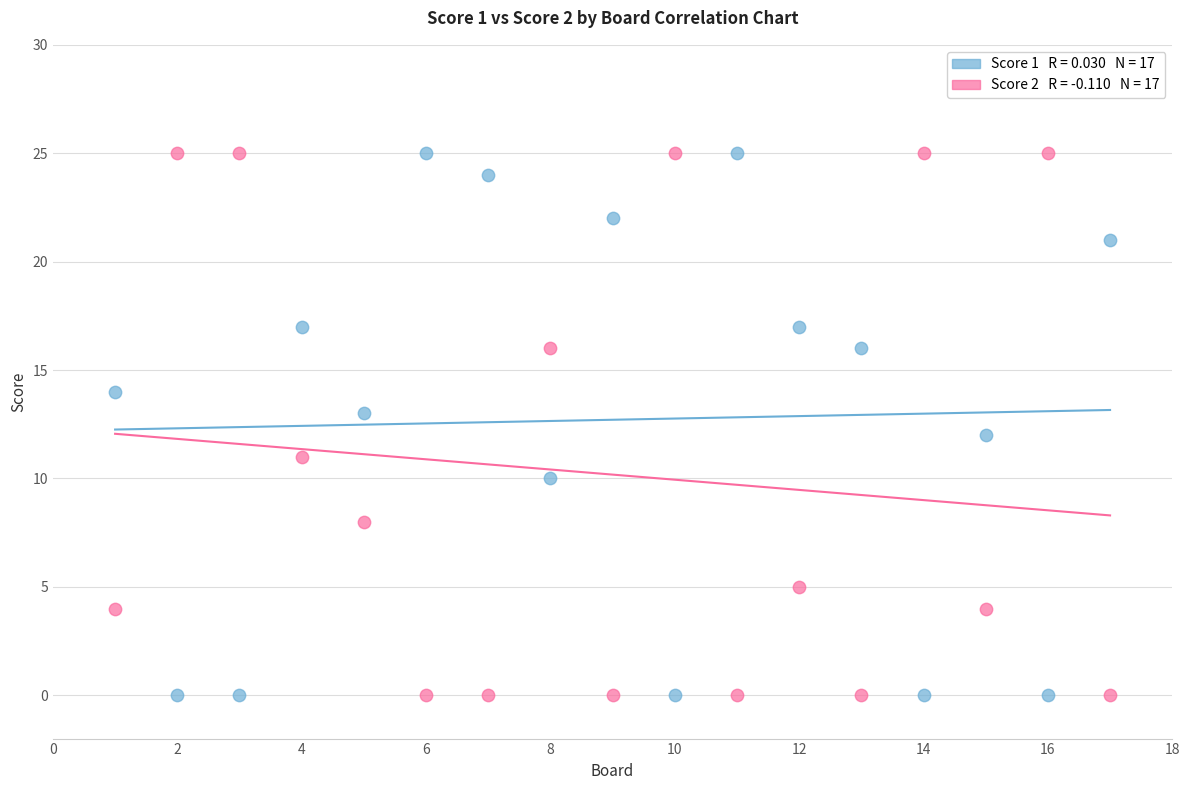

Across all data points, what is the range of Y values (max minus min)?

25